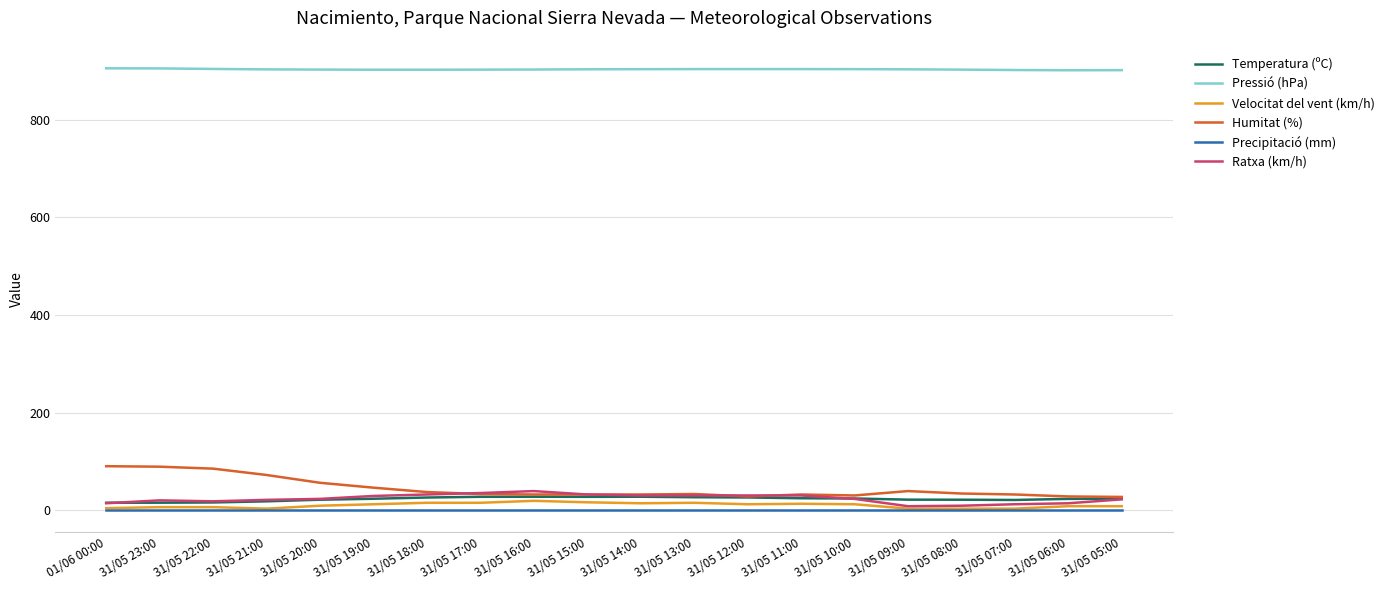

At how many categories does at least one series exceed 697?

20